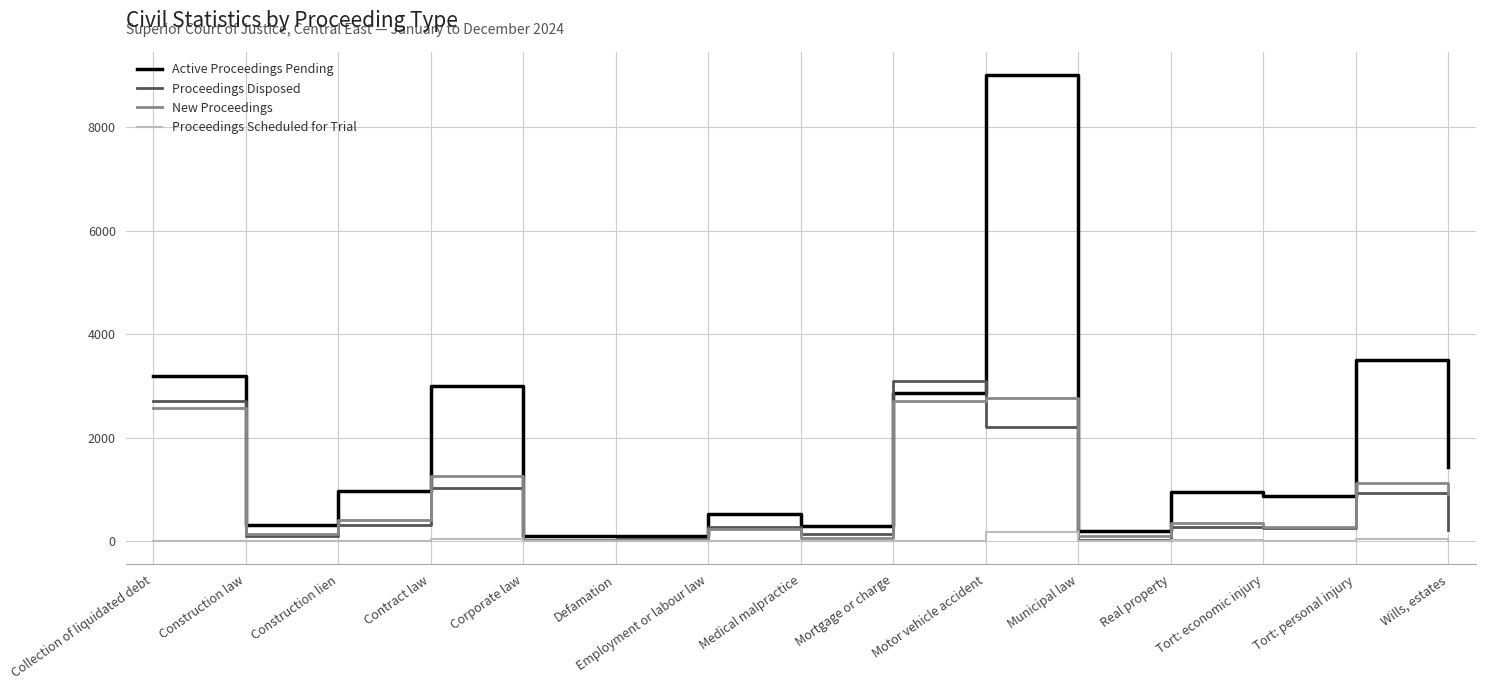

At which label is Active Proceedings Pending closest to 4550?

Tort: personal injury